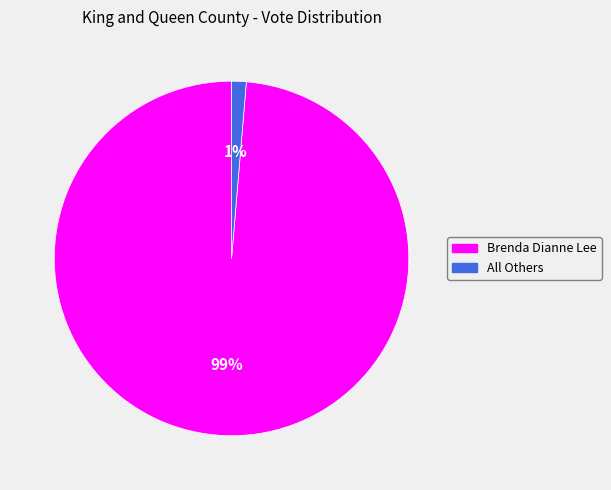

What percentage is the All Others slice, to the nearest percent?

1%